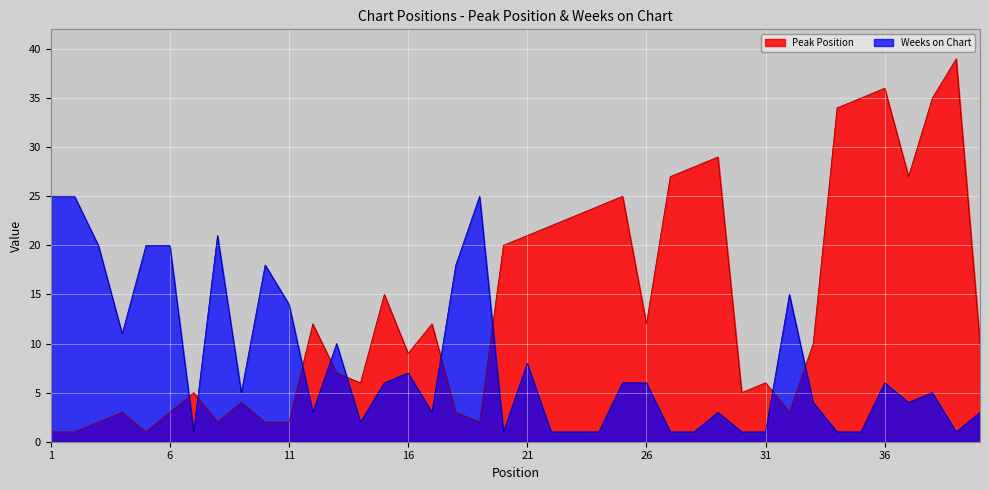

What is the difference between the maximum and minimum values in the Peak Position series?

38